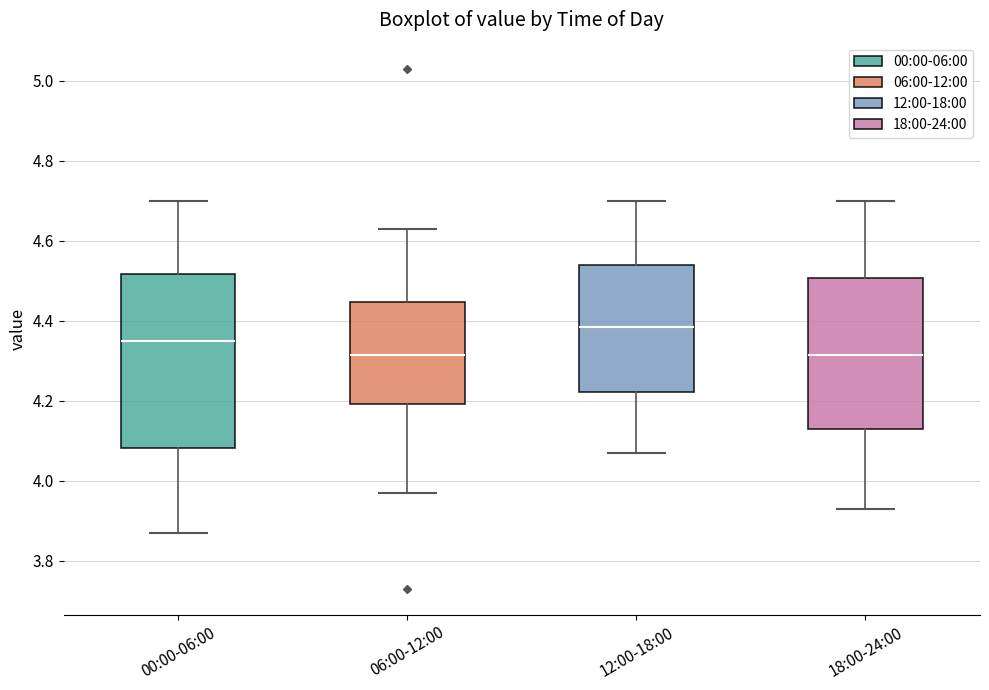

Reading left to right, read every box against the y-axis: the position of its median line, the range the box covers, and the ends of its whiskers. The values are not printed on the chart, so give them approximately, as read against the axis.

00:00-06:00: median 4.36, box 4.08 to 4.52, whiskers 3.88 to 4.70
06:00-12:00: median 4.32, box 4.20 to 4.44, whiskers 3.98 to 4.64
12:00-18:00: median 4.38, box 4.22 to 4.54, whiskers 4.08 to 4.70
18:00-24:00: median 4.32, box 4.14 to 4.50, whiskers 3.94 to 4.70